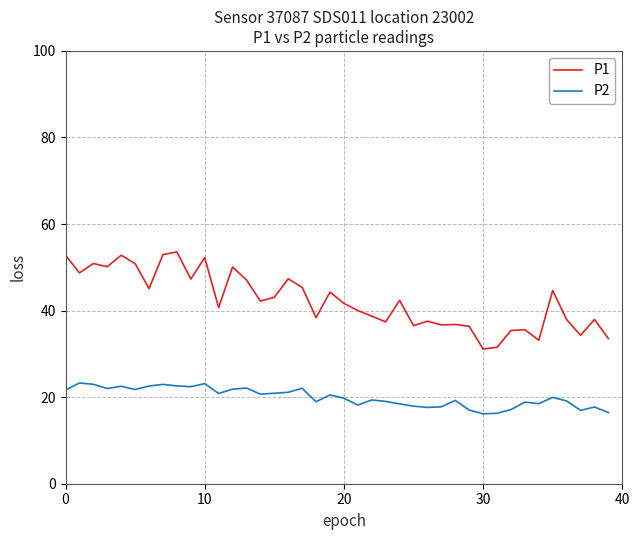

Which series has the largest total across all categories?

P1